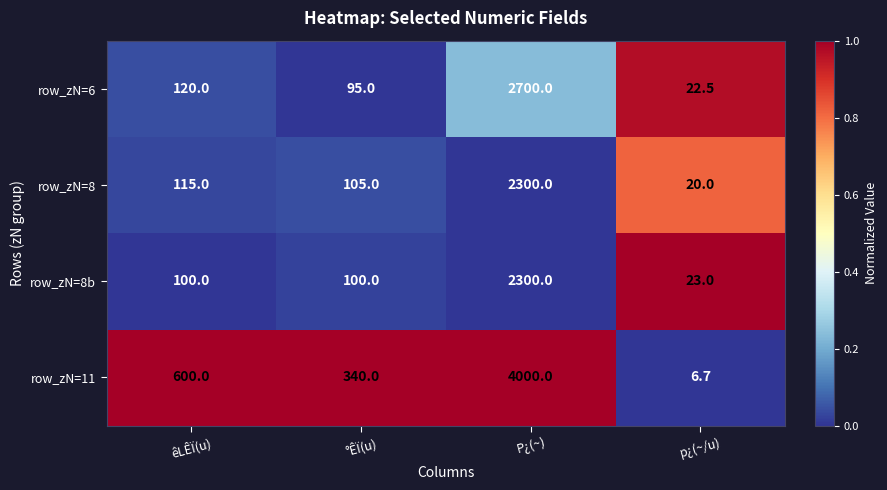

Reading left to right, list all the values displayed in this chart.

row_zN=6: êLÊÏ(u)=120.0	°ÊÏ(u)=95.0	P¿(~)=2700.0	p¿(~/u)=22.5
row_zN=8: êLÊÏ(u)=115.0	°ÊÏ(u)=105.0	P¿(~)=2300.0	p¿(~/u)=20.0
row_zN=8b: êLÊÏ(u)=100.0	°ÊÏ(u)=100.0	P¿(~)=2300.0	p¿(~/u)=23.0
row_zN=11: êLÊÏ(u)=600.0	°ÊÏ(u)=340.0	P¿(~)=4000.0	p¿(~/u)=6.7